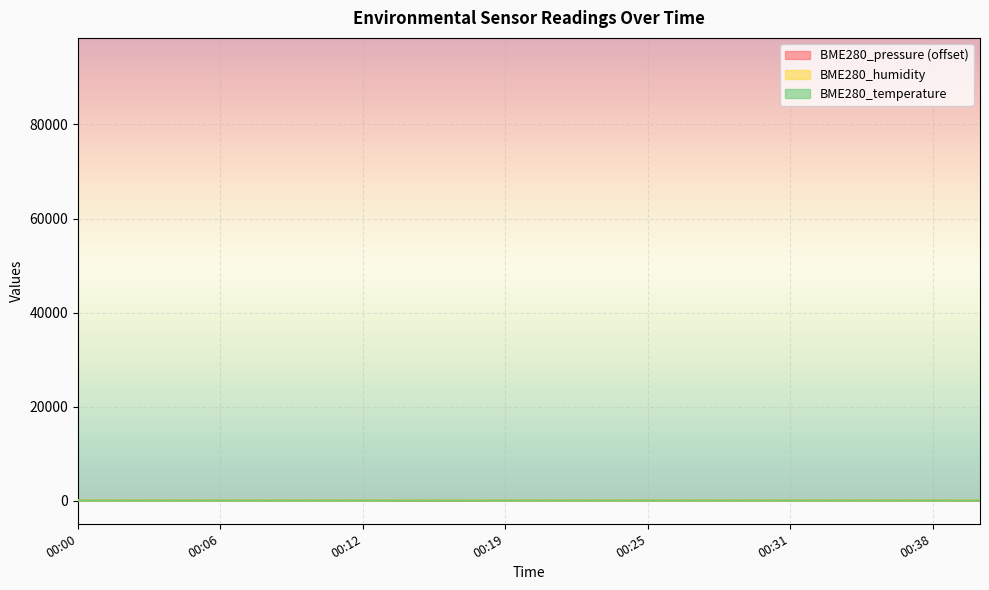

How many interior local peaks does the BME280_temperature series have?

1